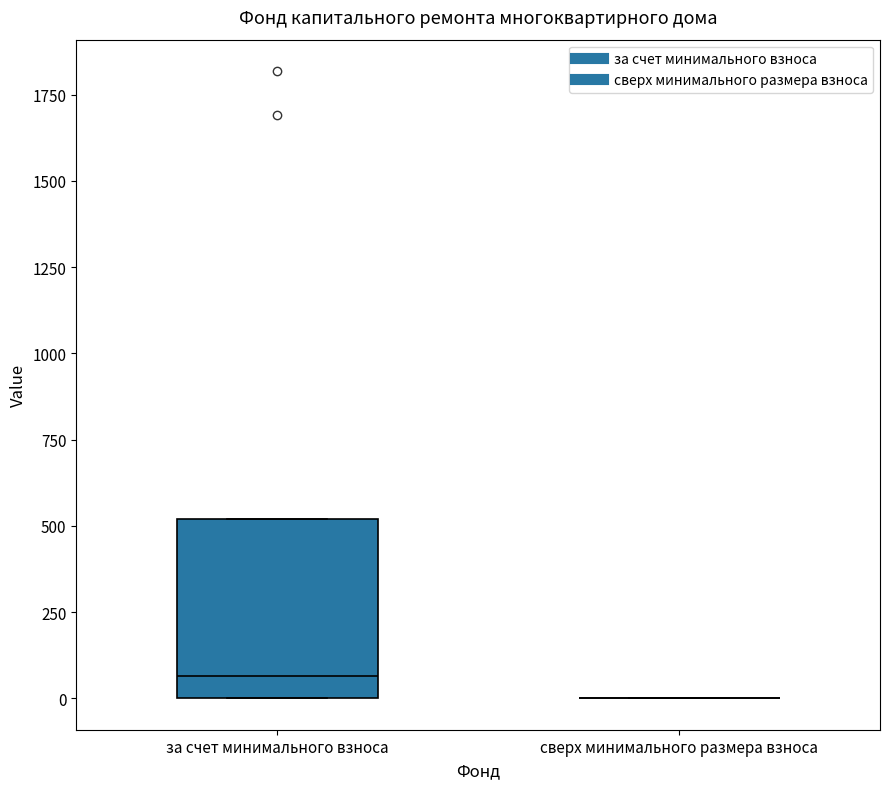

Reading left to right, transcribe this box plot: for each box, give where its median line is, the range the box spans, and where its two whiskers end, as read against the y-axis. The values are not printed on the chart, so give them approximately, as read against the axis.

за счет минимального взноса: median 50, box 0 to 500, whiskers 0 to 500
сверх минимального размера взноса: box collapsed to a line at 0, whiskers 0 to 0